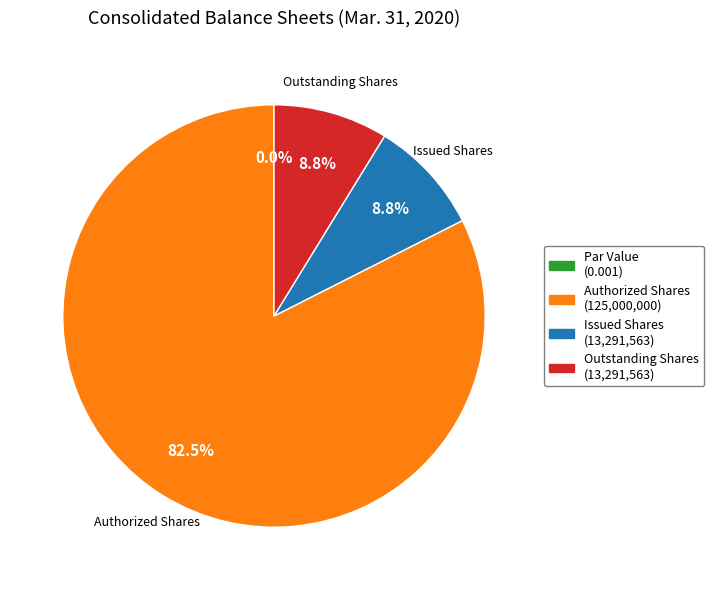

Rank the categories by value from highest to lowest.

Common stock authorized (in shares), Common stock issued (in shares), Common stock outstanding (in shares), Common stock par value (in dollar per share)